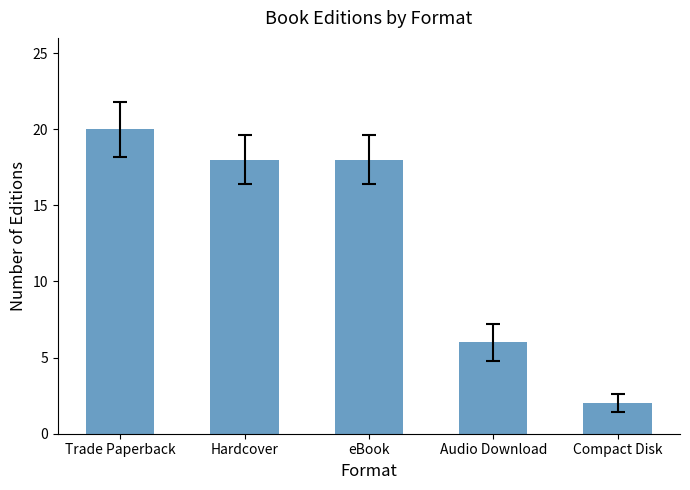

What is the approximate value at Audio Download, to the nearest 10?

10